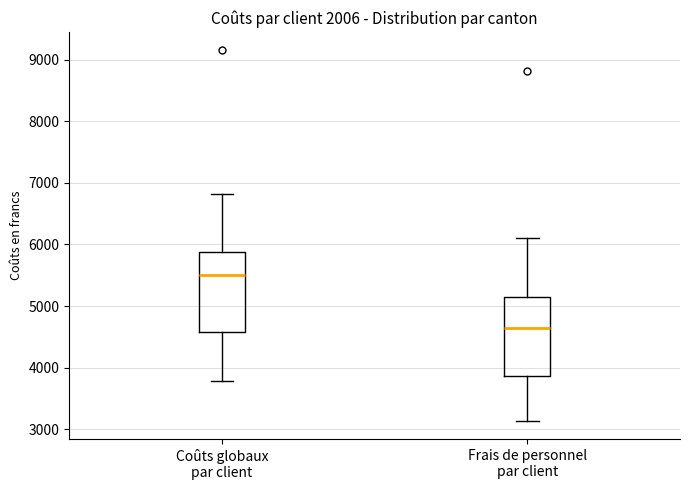

Reading left to right, transcribe this box plot: for each box, give where its median line is, the range the box spans, and where its two whiskers end, as read against the y-axis. The values are not printed on the chart, so give them approximately, as read against the axis.

Coûts globaux par client: median 5500, box 4600 to 5900, whiskers 3800 to 6800
Frais de personnel par client: median 4600, box 3900 to 5100, whiskers 3100 to 6100